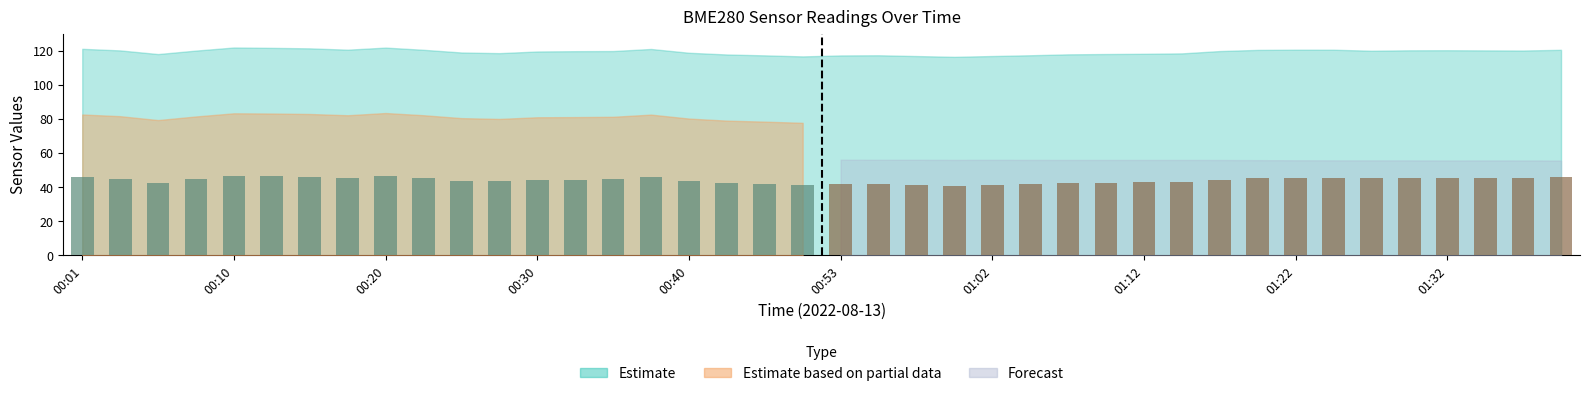

What is the minimum value shown in the chart?

41.0